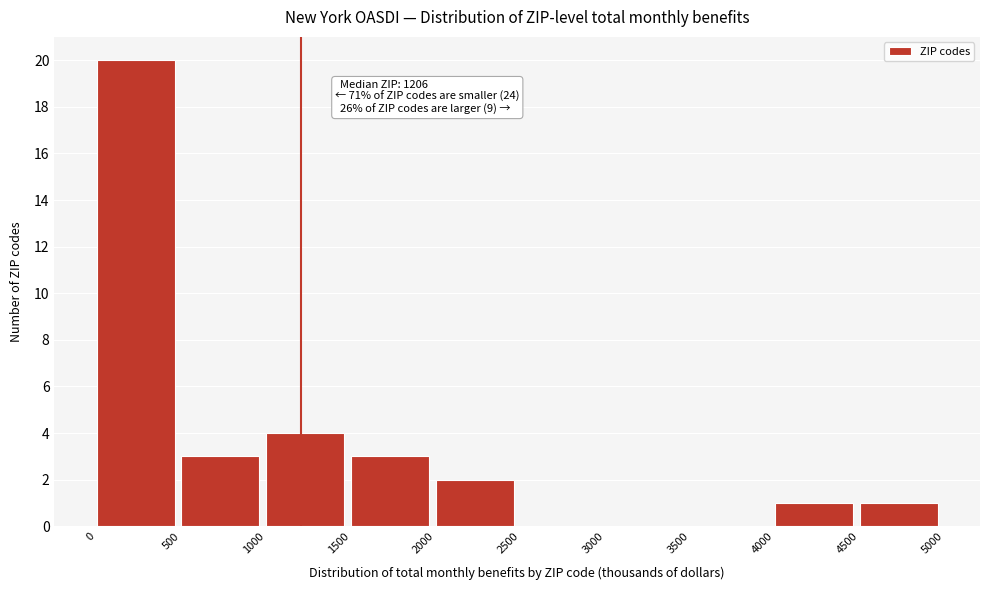

Over which range of the x-axis is the bar tallest?

0 to 500